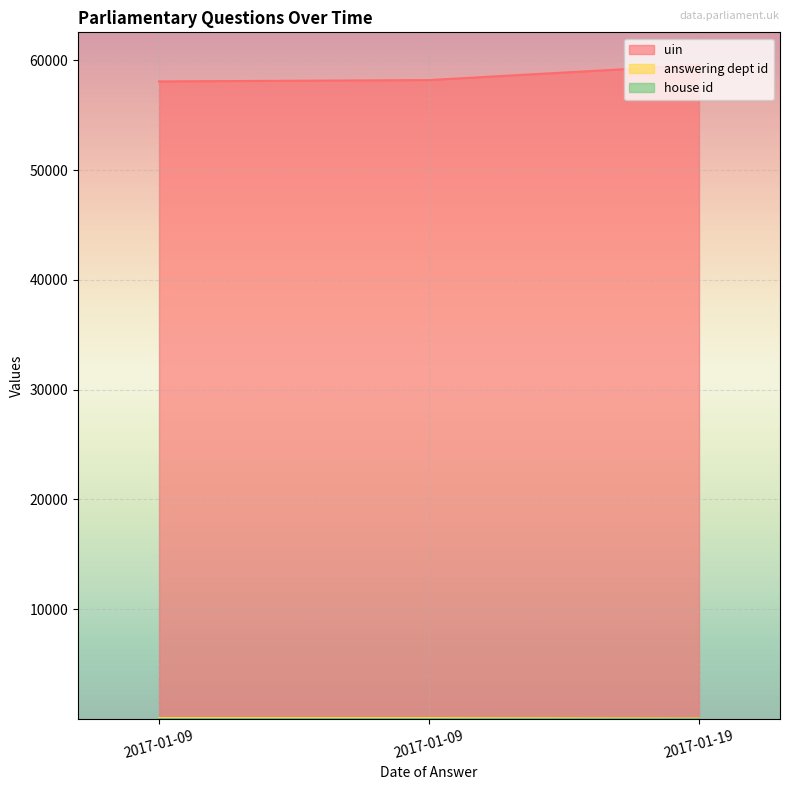

What is the average value of the uin series?

58627